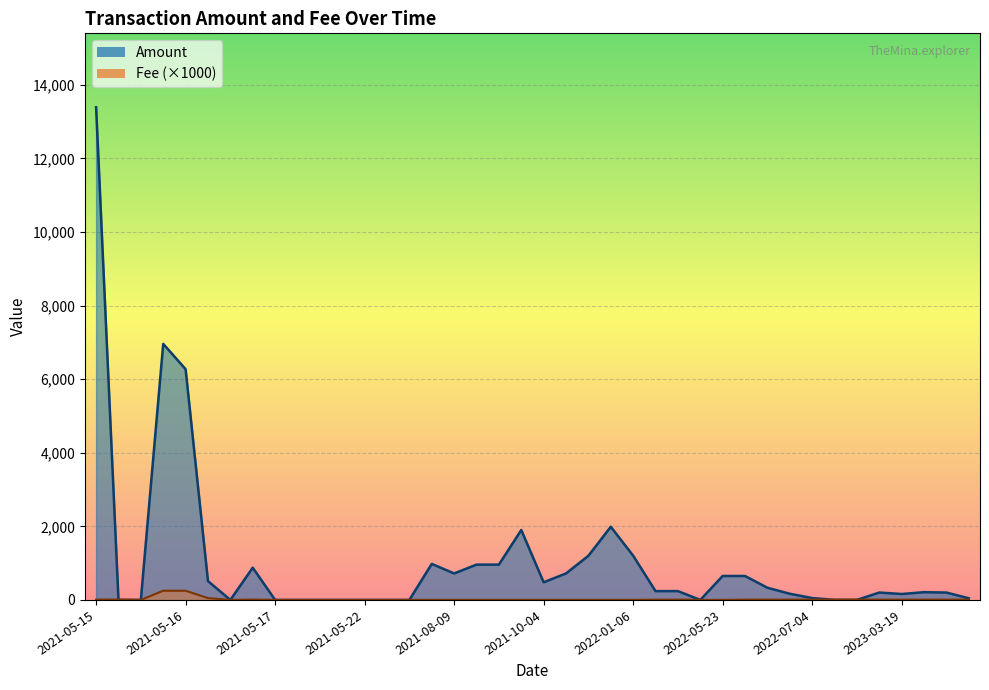

What is the average value of the Fee series?

17.6